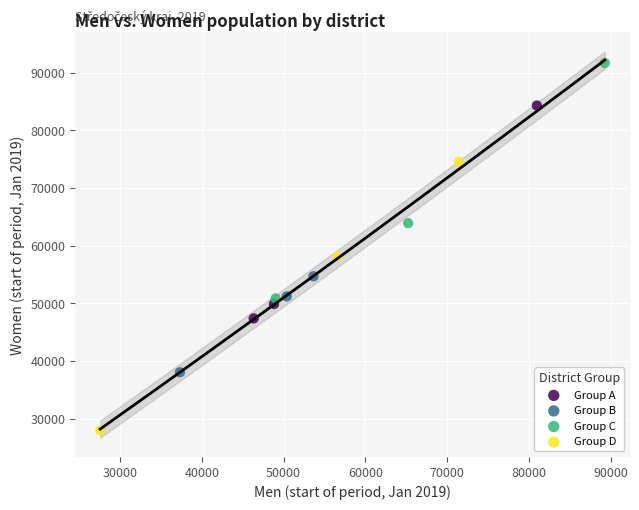

Which series reaches the minimum Y coordinate?

Group D